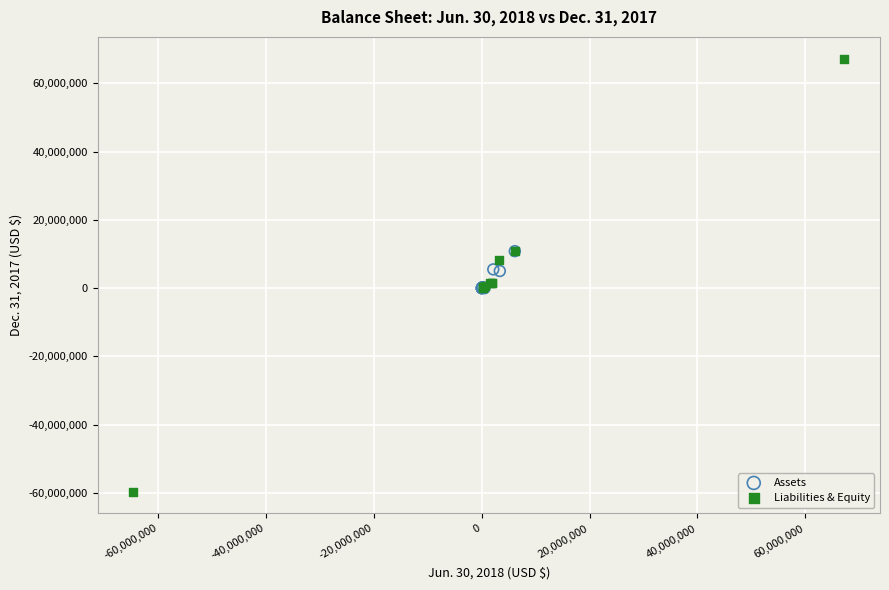

Which series reaches the minimum Y coordinate?

Liabilities & Equity